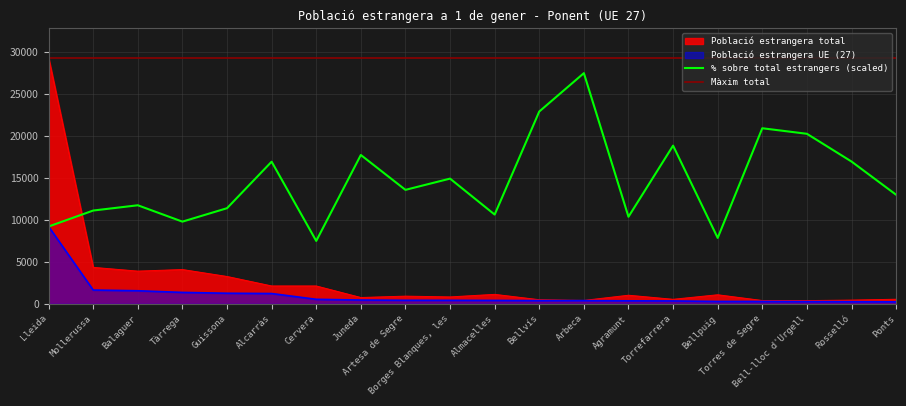

Between which two adjacent categories do % sobre total estrangers and Població estrangera UE (27) first intersect?

Lleida and Mollerussa